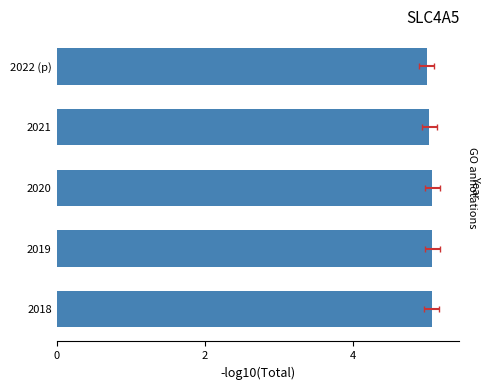

What is the difference between the maximum and minimum values?

0.1